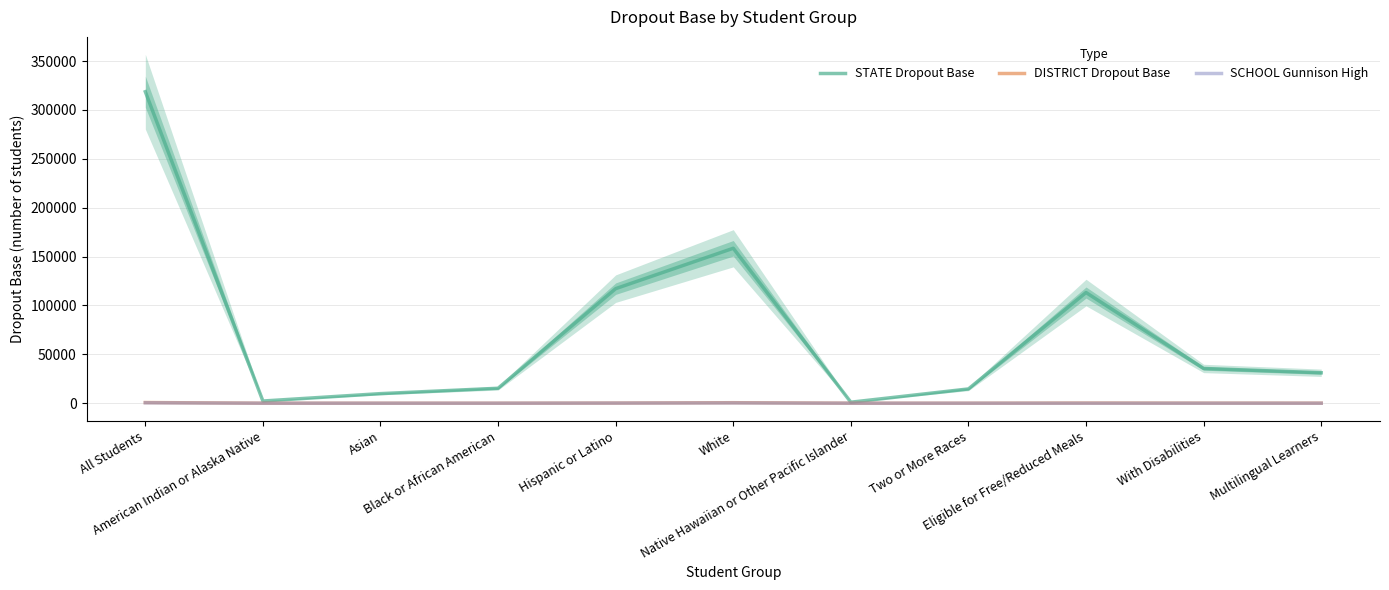

What is the label of the 8th point from the right?

Black or African American